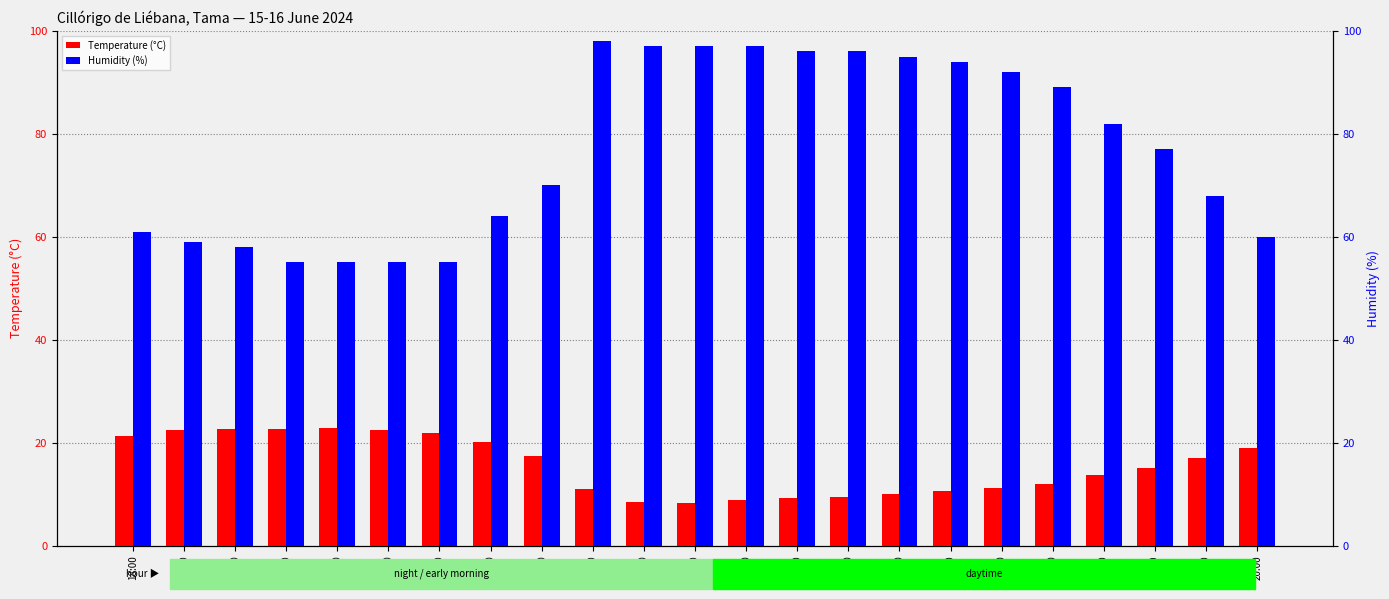

What is the difference between the maximum and minimum values in the Temperature (°C) series?

14.6